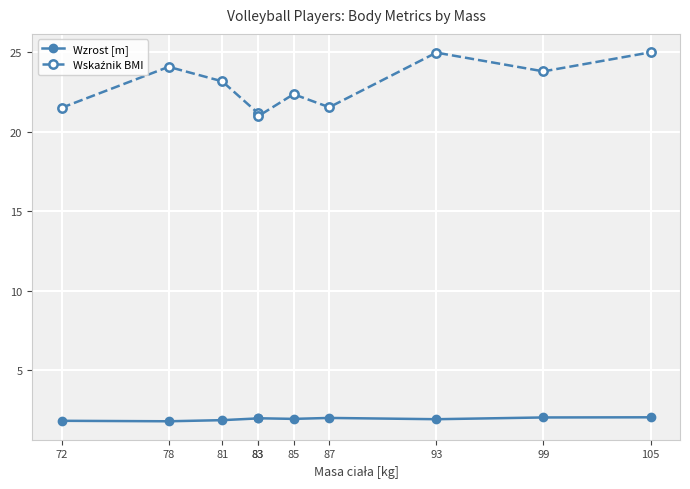

How many lines are shown in the chart?

2